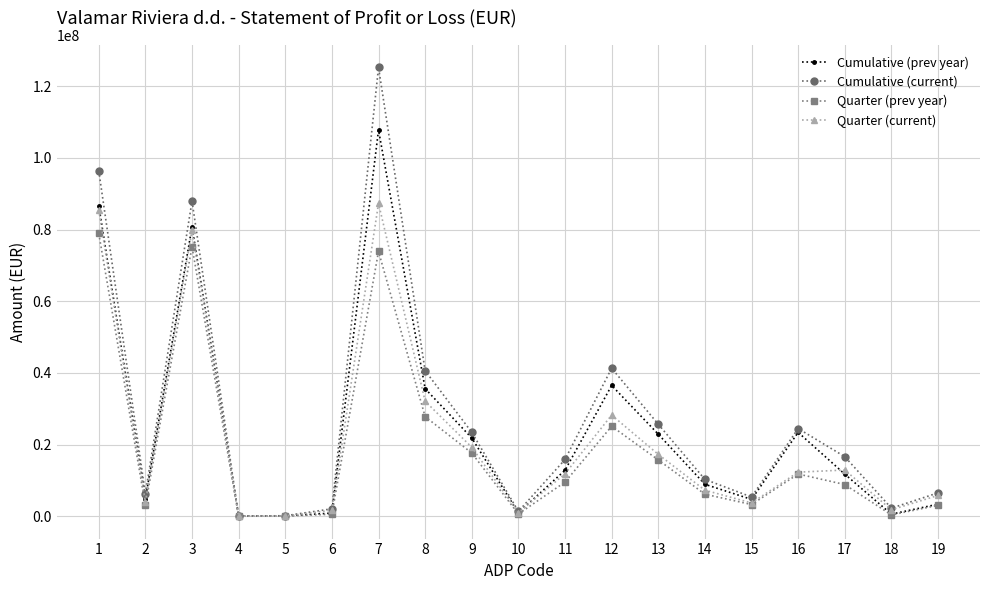

The value of Quarter (current) at 16 is 12293728.0. True or false?

True